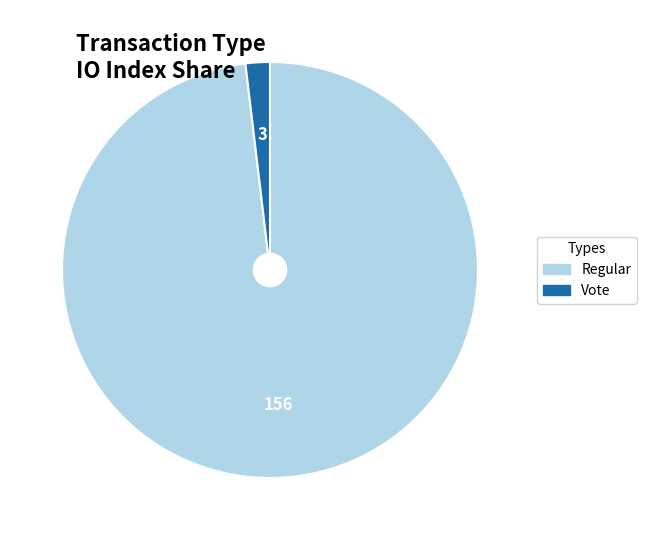

Rank the categories by value from highest to lowest.

Regular, Vote